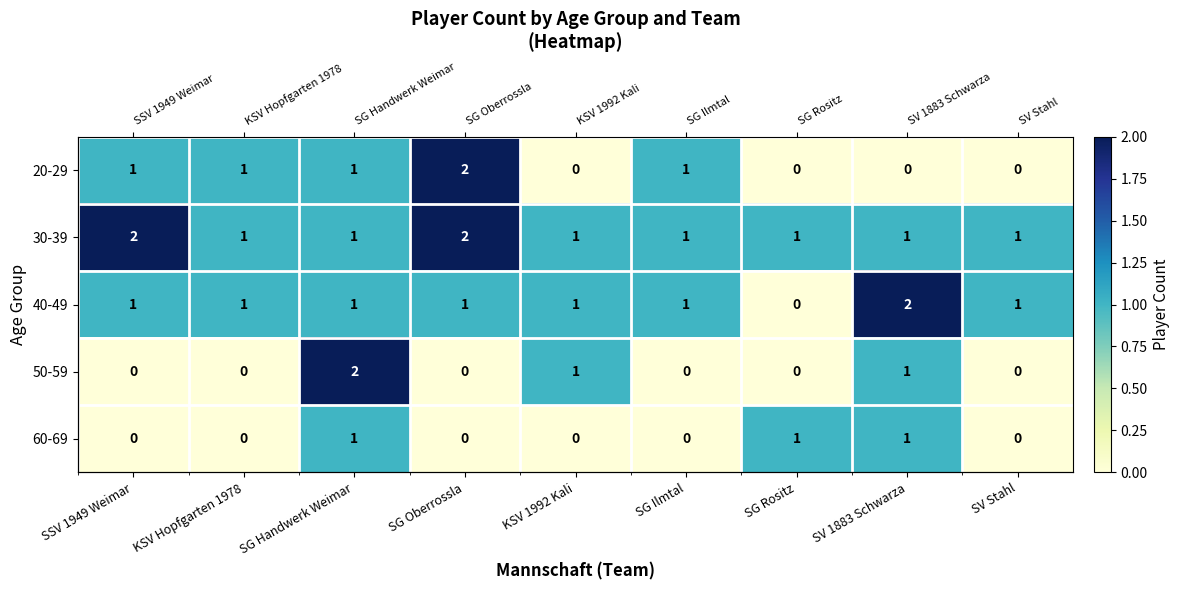

Is the value of 20-29 at SV Stahl greater than the value of 60-69 at SG Rositz?

No